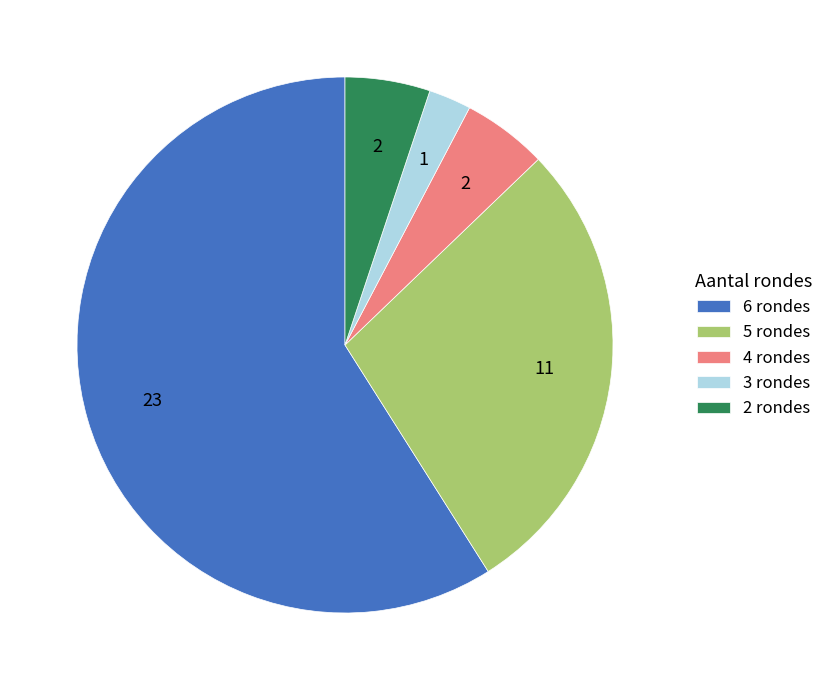

Is the sum of 3 rondes and 2 rondes greater than half?

No